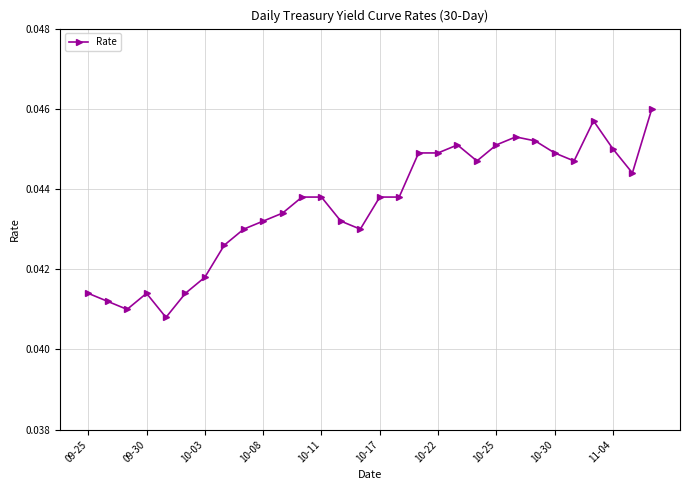

True or false: there are more than 1 points higher than both neighbors.

True